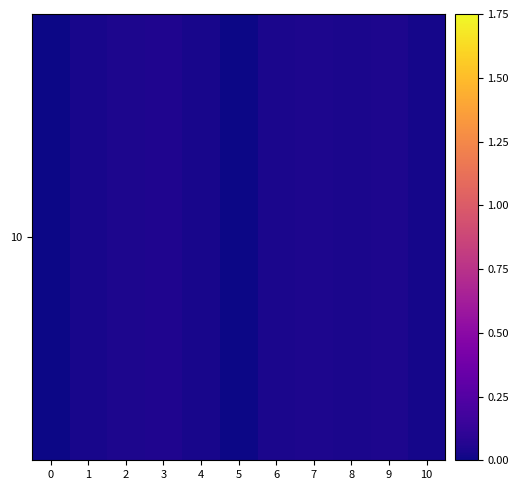

What is the difference between the highest and lowest values at 5?

0.1